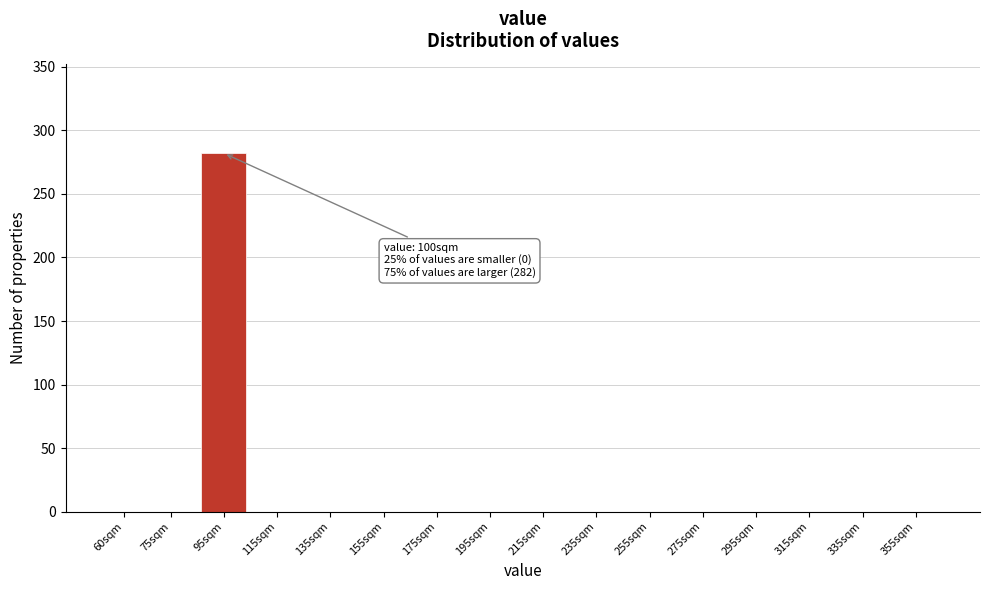

Reading left to right, transcribe all the data shown in this chart.

60sqm=0	75sqm=0	95sqm=282	115sqm=0	135sqm=0	155sqm=0	175sqm=0	195sqm=0	215sqm=0	235sqm=0	255sqm=0	275sqm=0	295sqm=0	315sqm=0	335sqm=0	355sqm=0